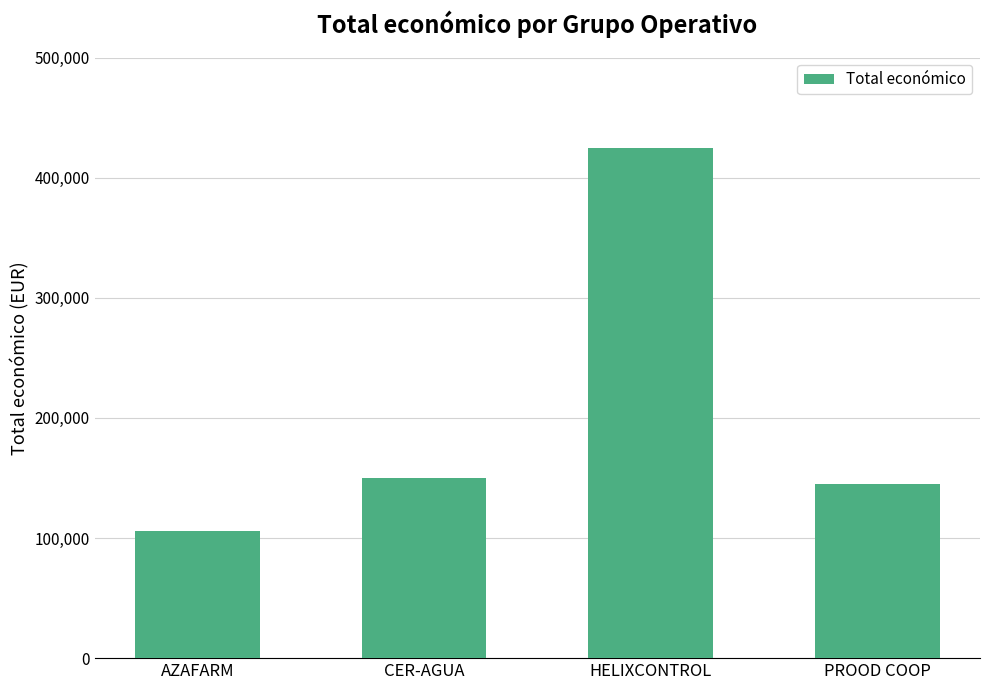

What is the label of the 4th bar from the right?

AZAFARM